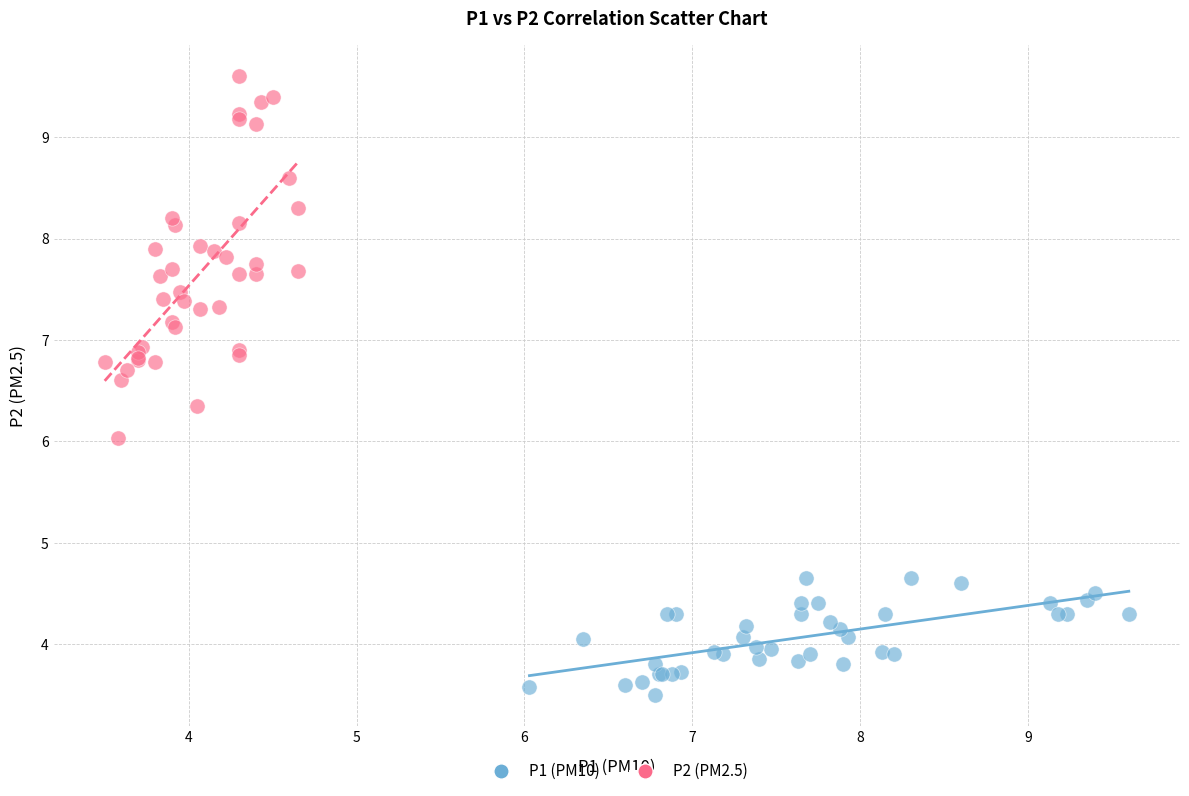

Which series contains the lowest Y value?

P1 (PM10)